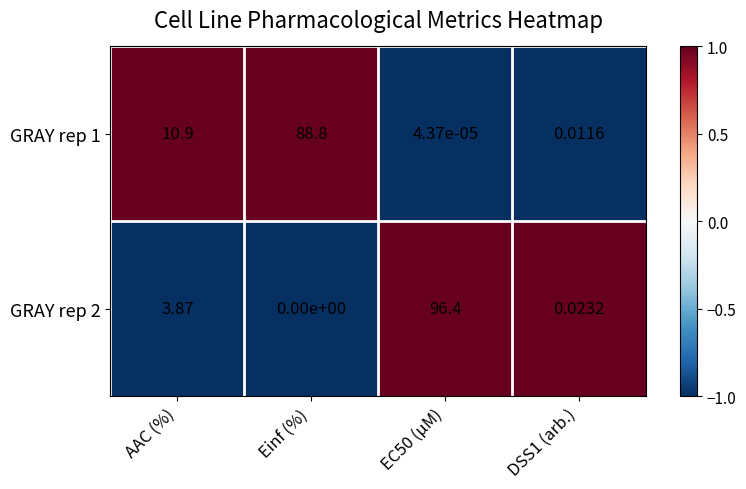

Is the value of GRAY rep 1 at DSS1 (arb.) greater than the value of GRAY rep 2 at AAC (%)?

No